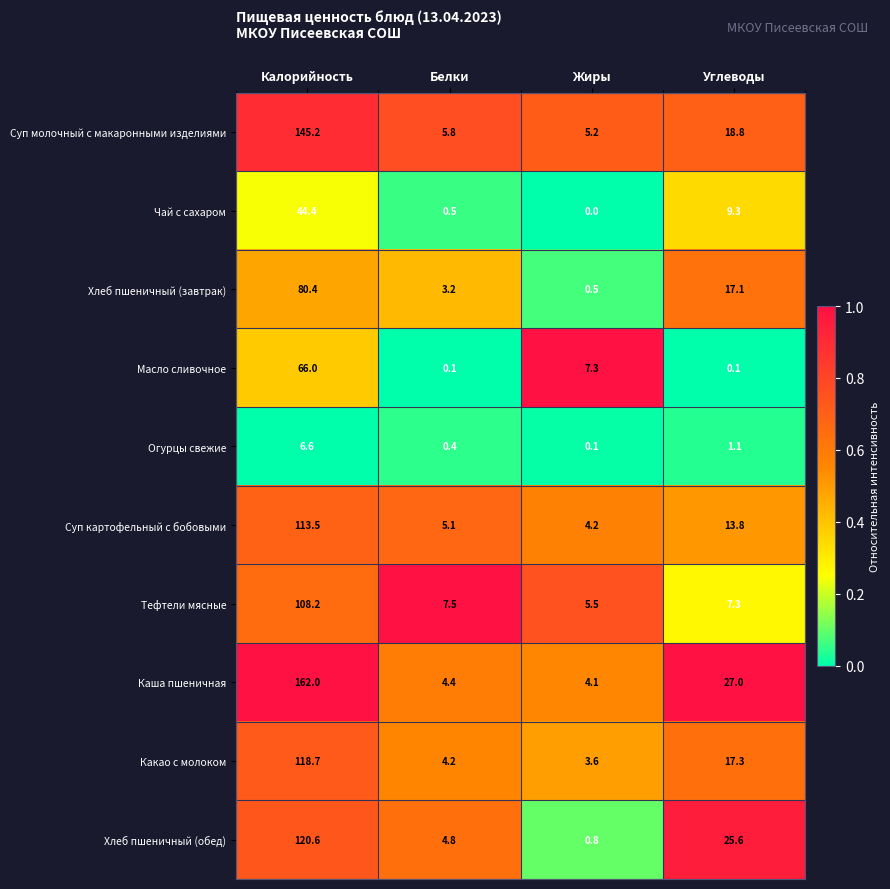

What is the maximum value for Тефтели мясные?

108.2